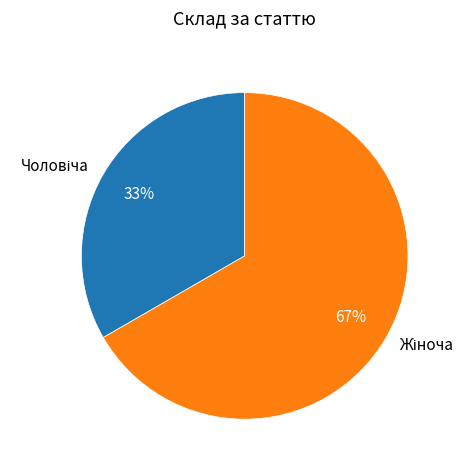

Is there any slice that represents more than half of the pie?

Yes